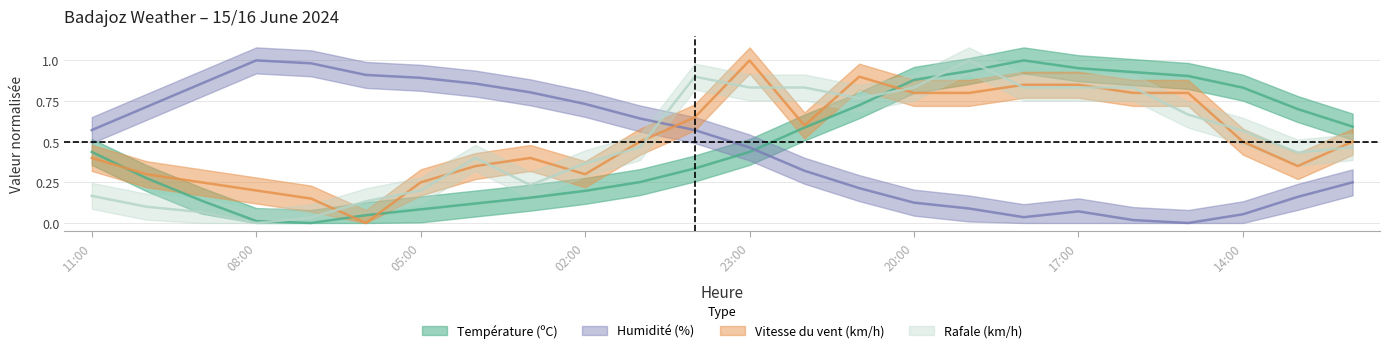

At which label does Rafale (km/h) reach its minimum?

08:00